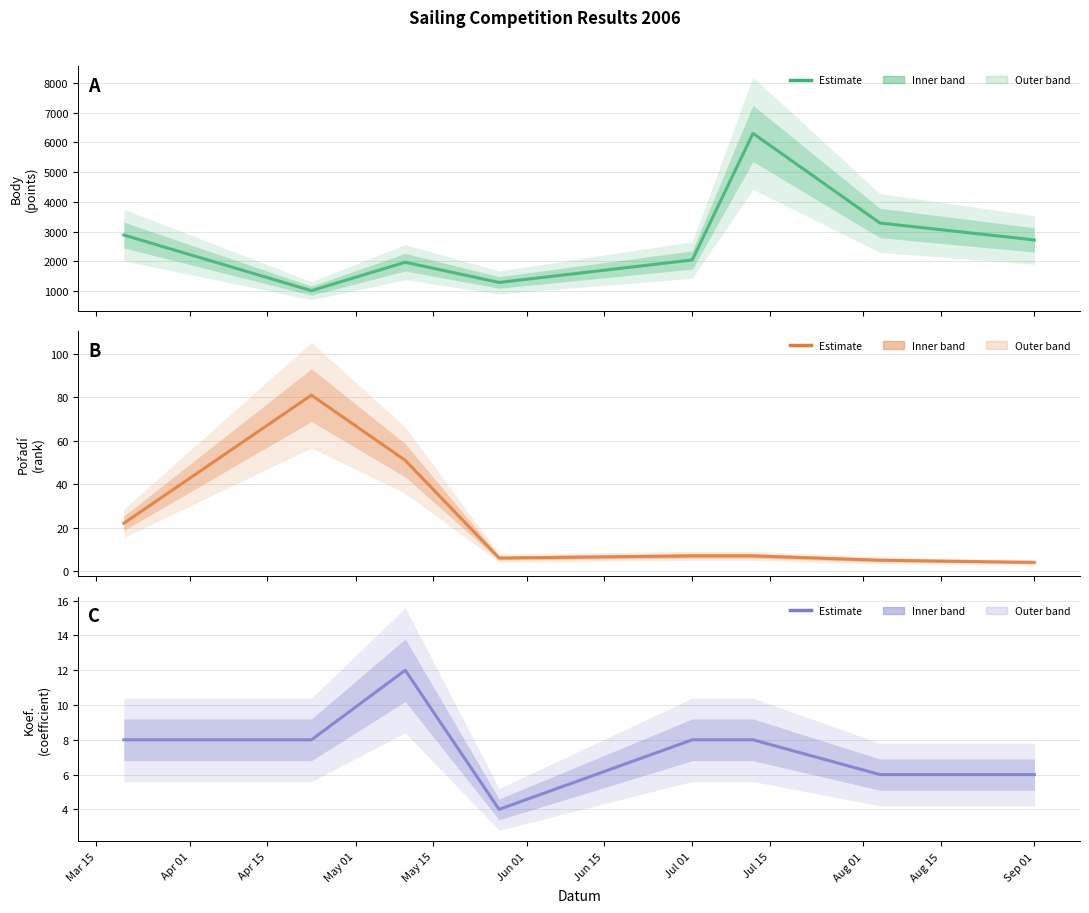

Which series has the widest spread of values?

Body